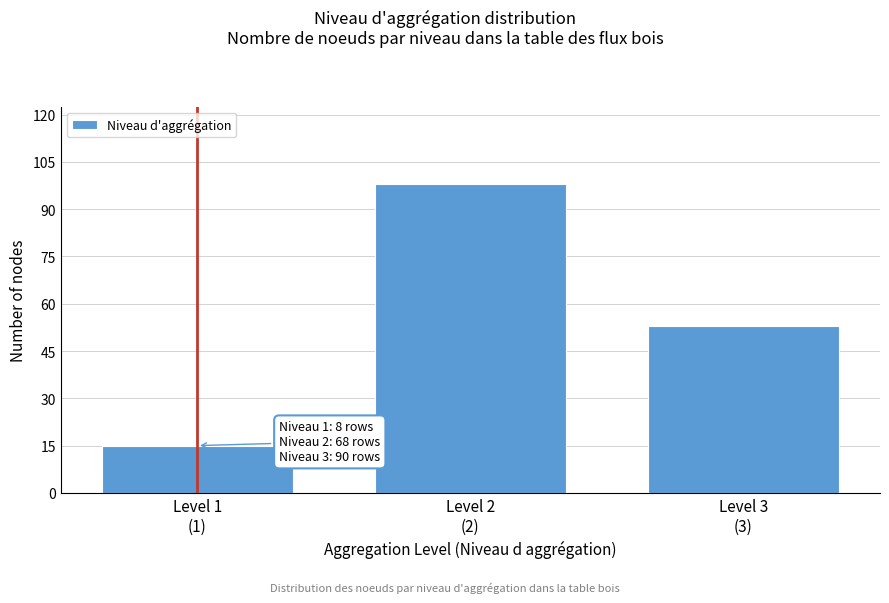

Reading right to left, transcribe all the data shown in this chart.

53	98	15